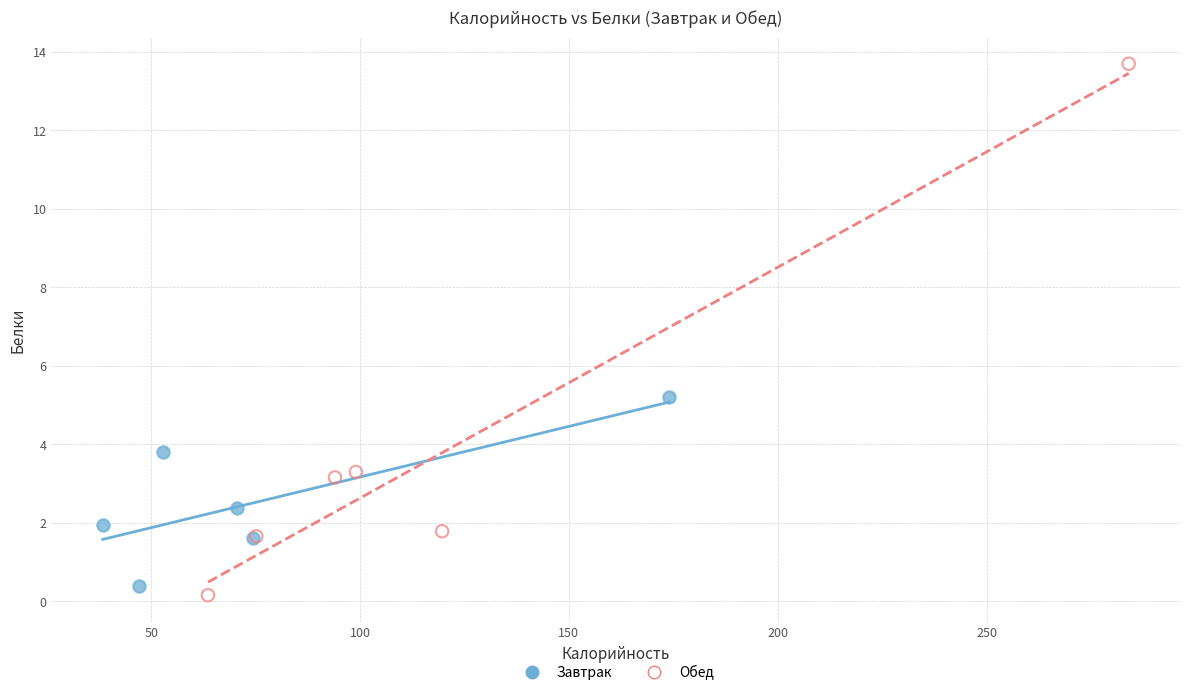

Which series has the largest Y range (max minus min)?

Обед